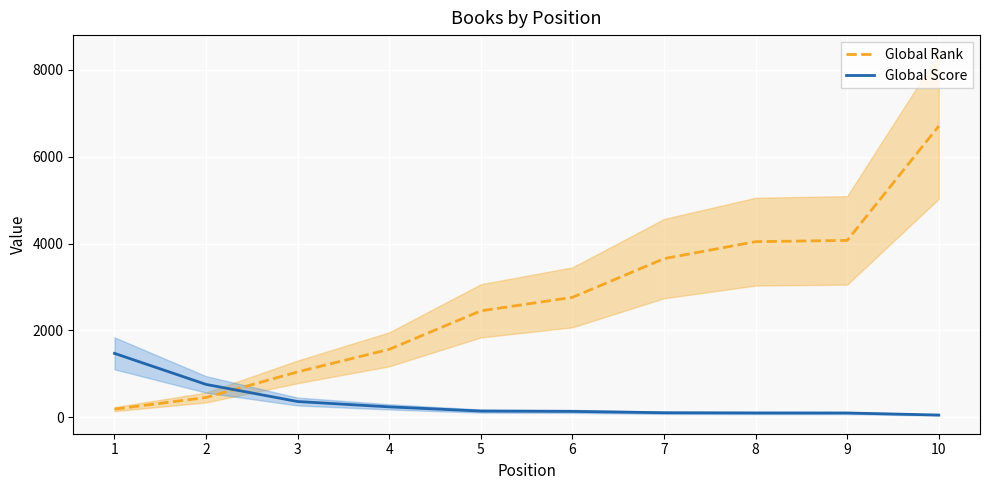

What is the difference between the second highest and second lowest values in the Global Score series?

658